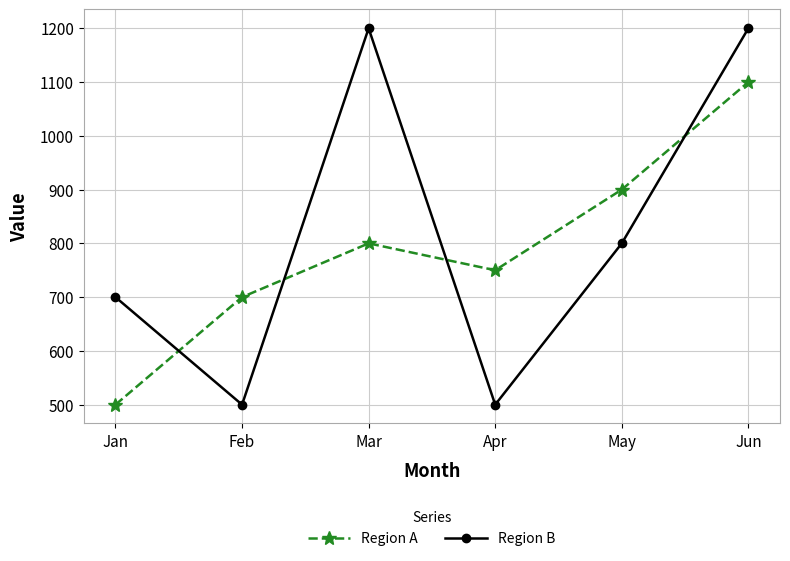

At which label is Region B closest to 850?

May